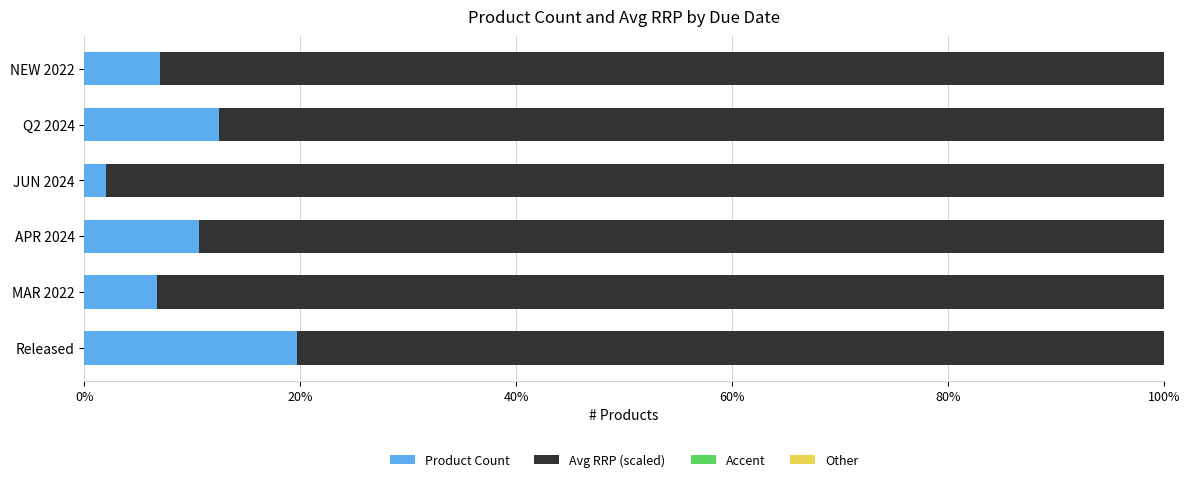

Reading right to left, what are all the values shown in this chart?

Product Count: 7.0	12.5	2.0	10.6	6.7	19.7
Avg RRP (scaled): 93.0	87.5	98.0	89.4	93.3	80.3
Accent: 0.6	0.6	0.6	0.6	0.6	0.6
Other: 0.6	0.6	0.6	0.6	0.6	0.6